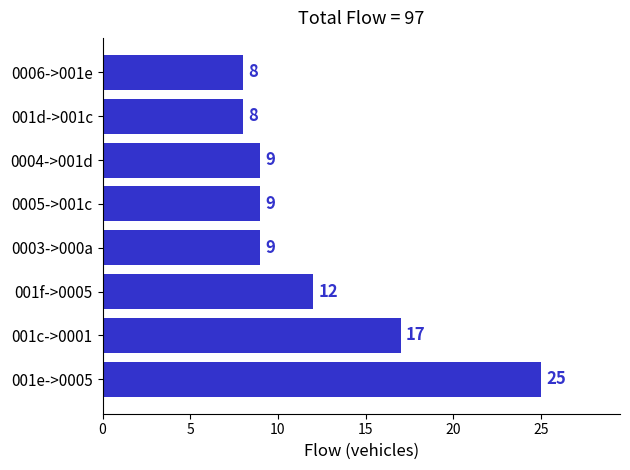

What is the average value?

12